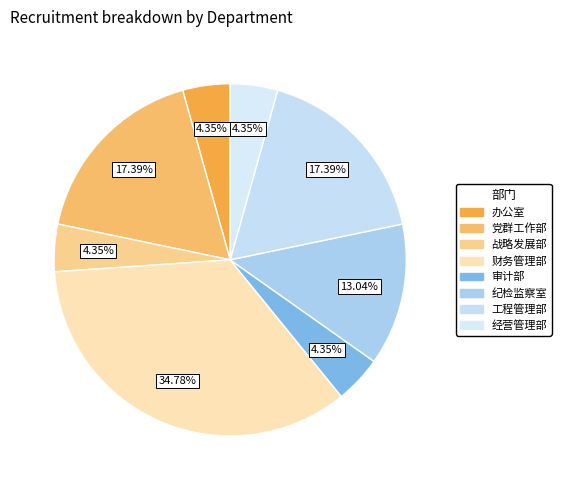

How many slices are in this pie chart?

8